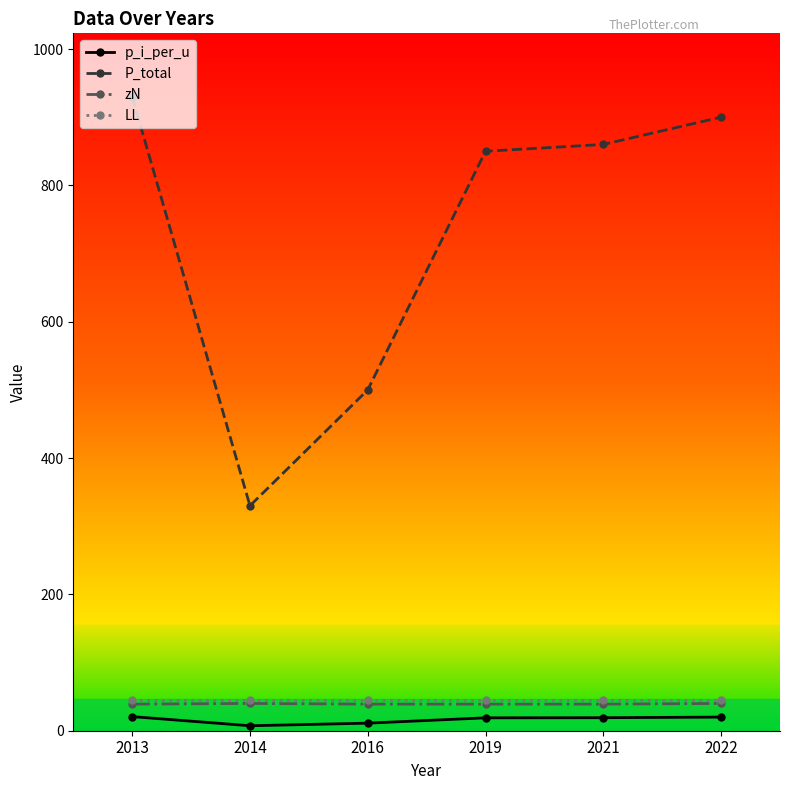

How many lines are shown in the chart?

4